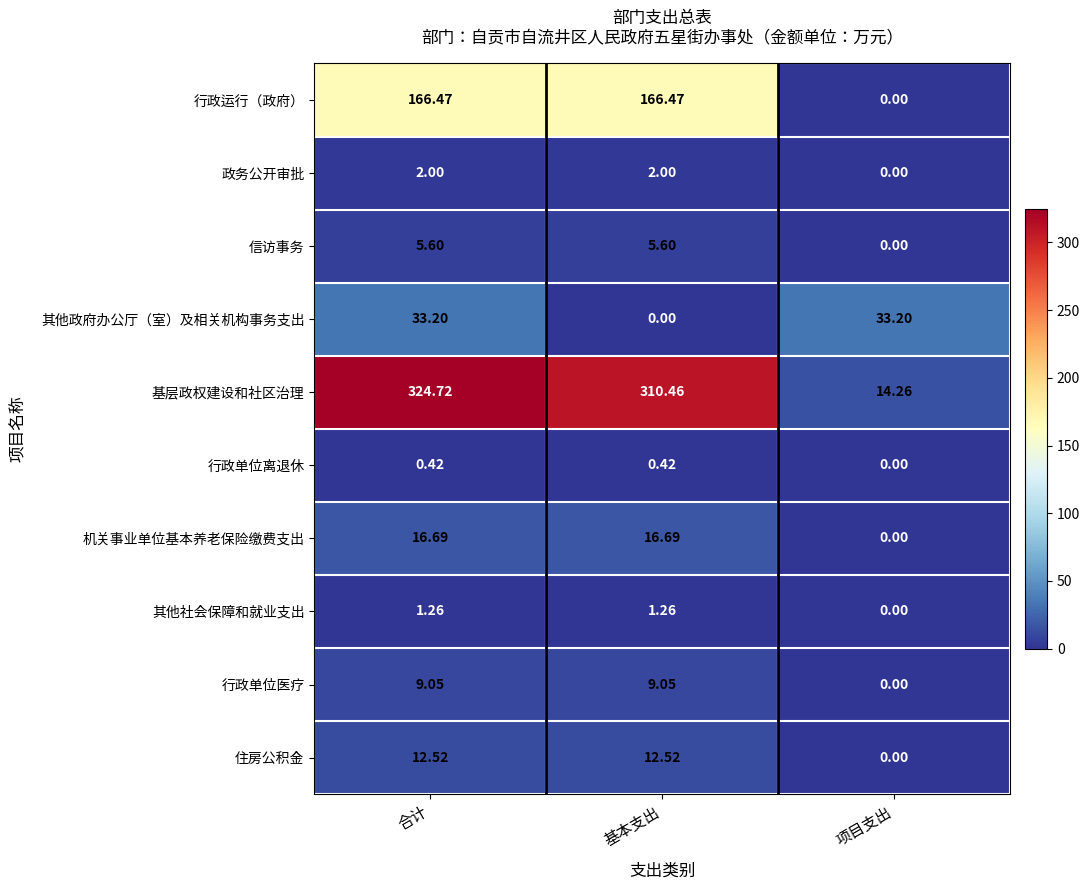

Which series has the largest range (max minus min)?

基层政权建设和社区治理